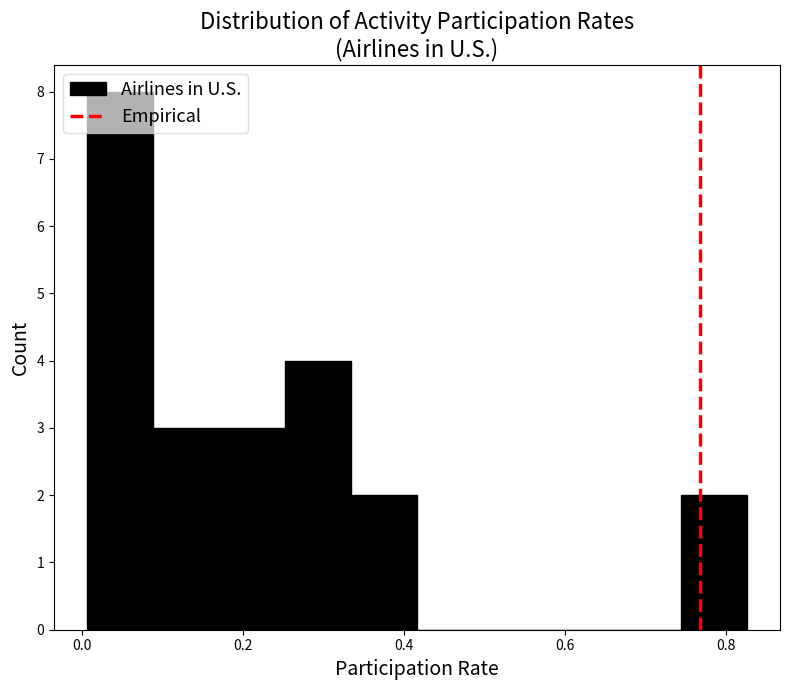

Over which range of the x-axis is the bar tallest?

0.006 to 0.088